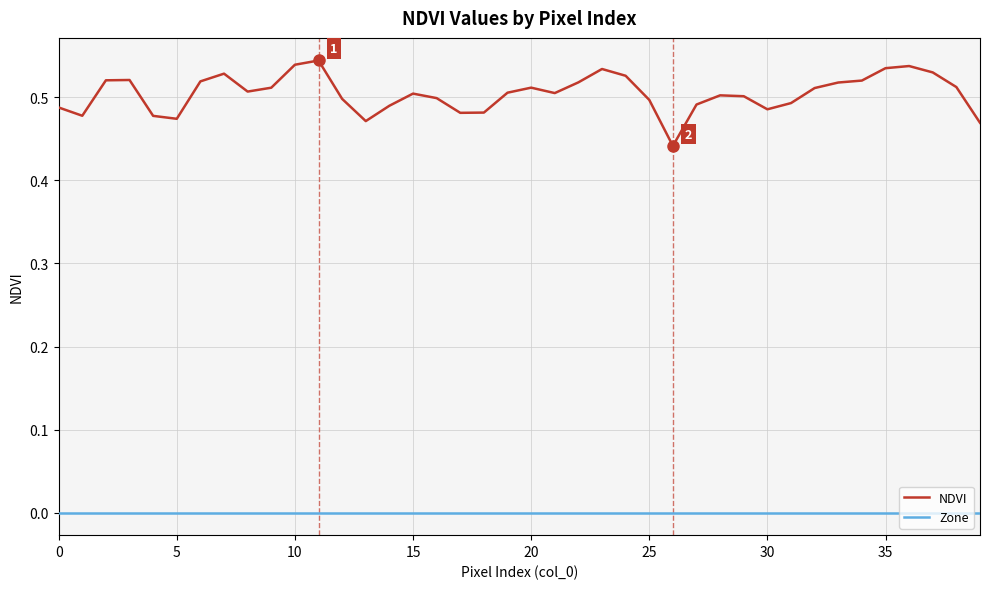

Which series has the largest total across all categories?

NDVI